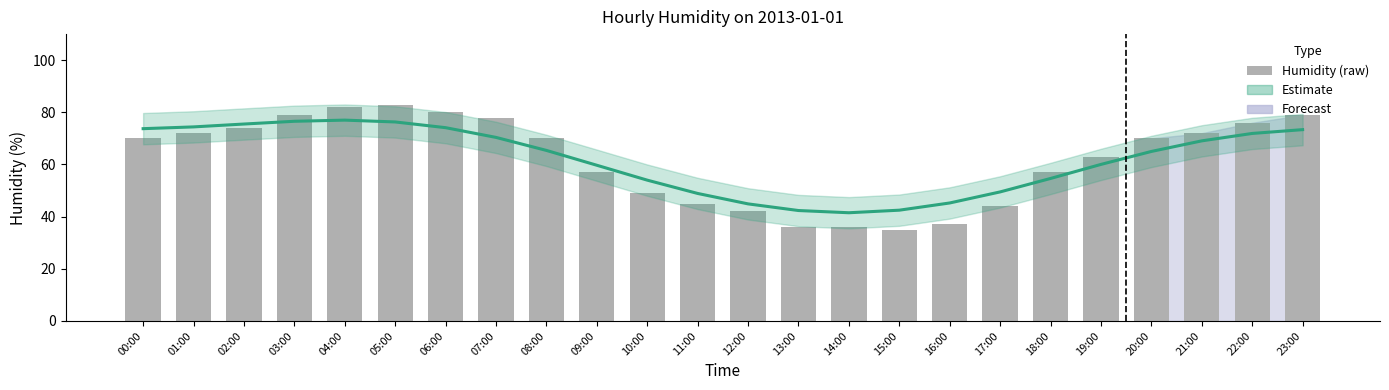

What is the spread (max minus min) of values at 03:00?

2.4